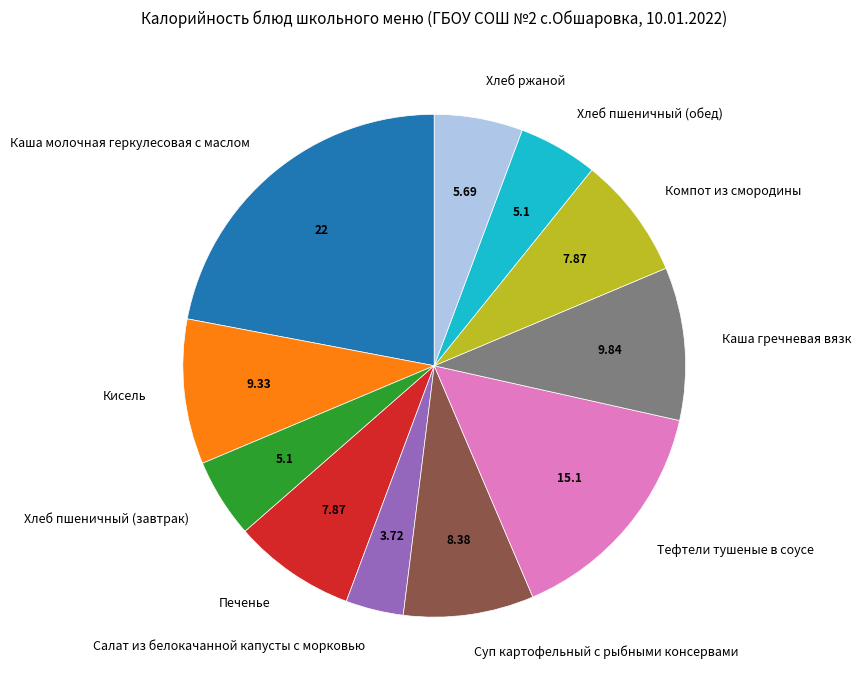

What is the smallest slice in the pie chart?

Салат из белокачанной капусты с морковью